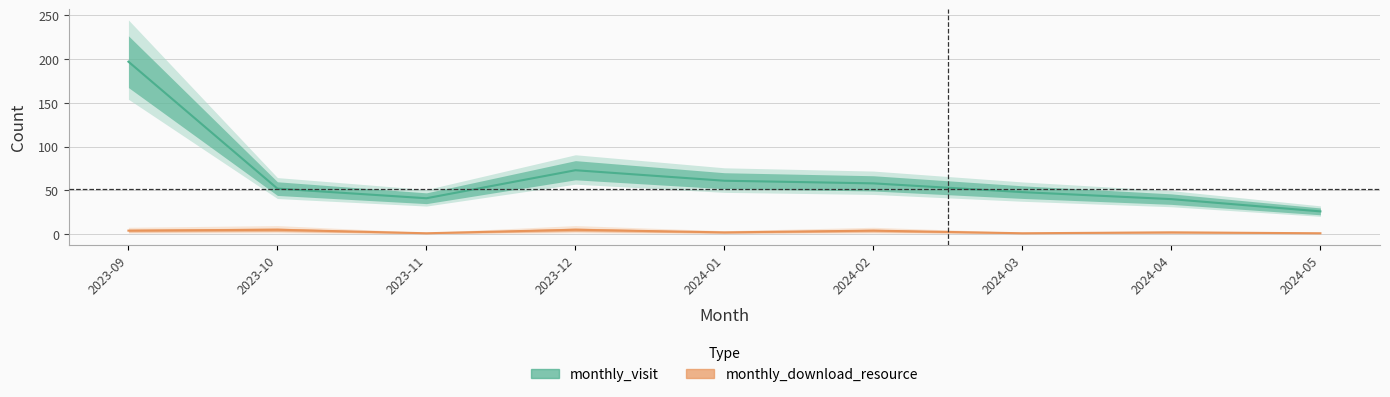

True or false: monthly_visit has more than 2 points higher than both neighbors.

False